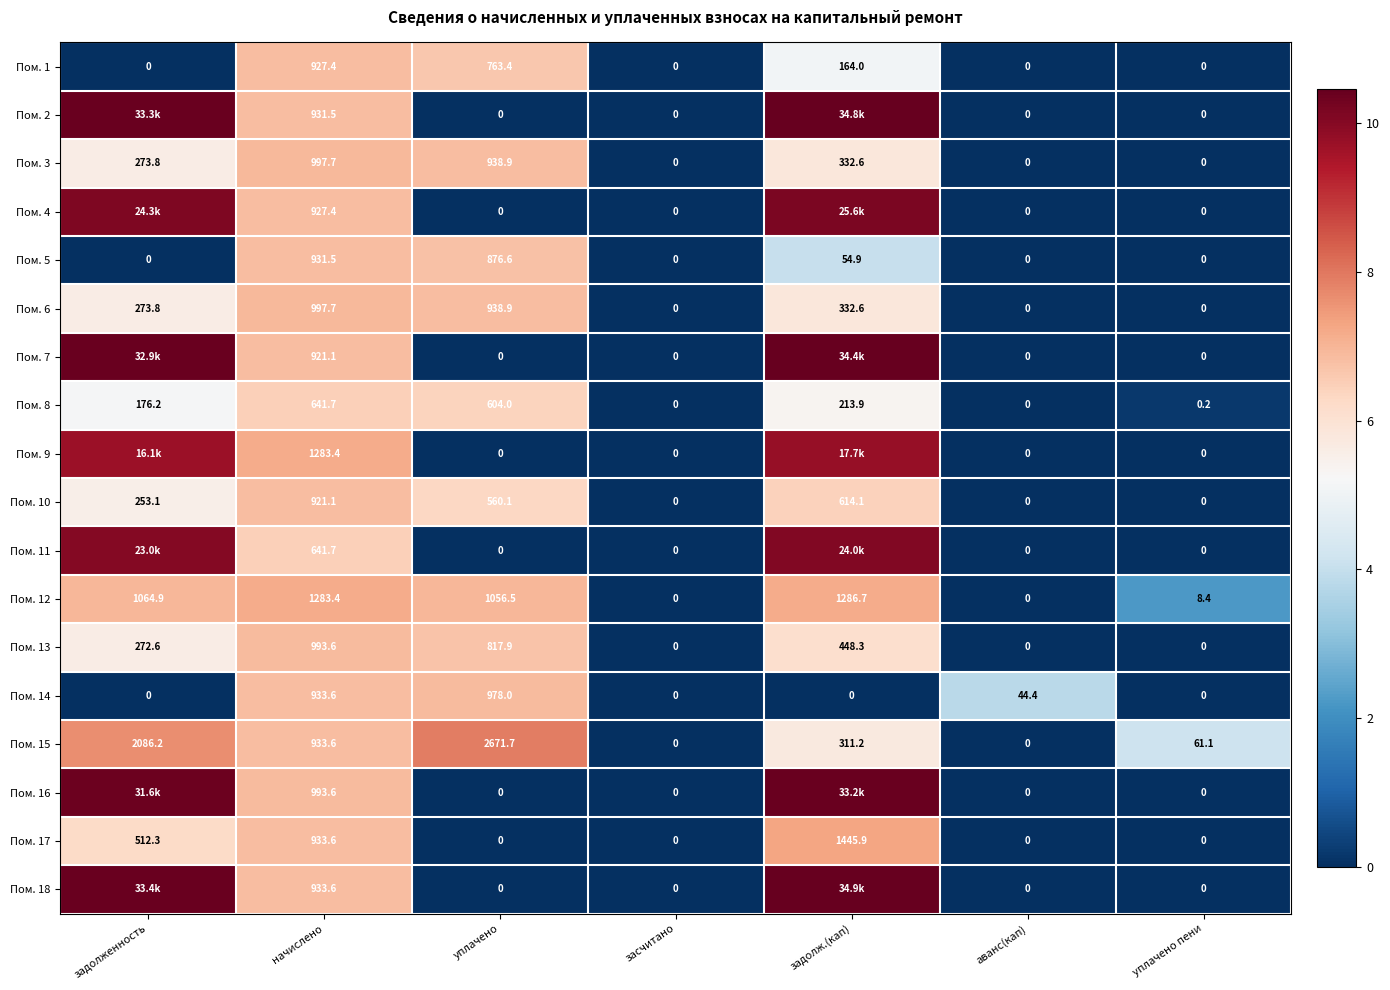

How many values in the Пом. 3 series exceed 273?

4